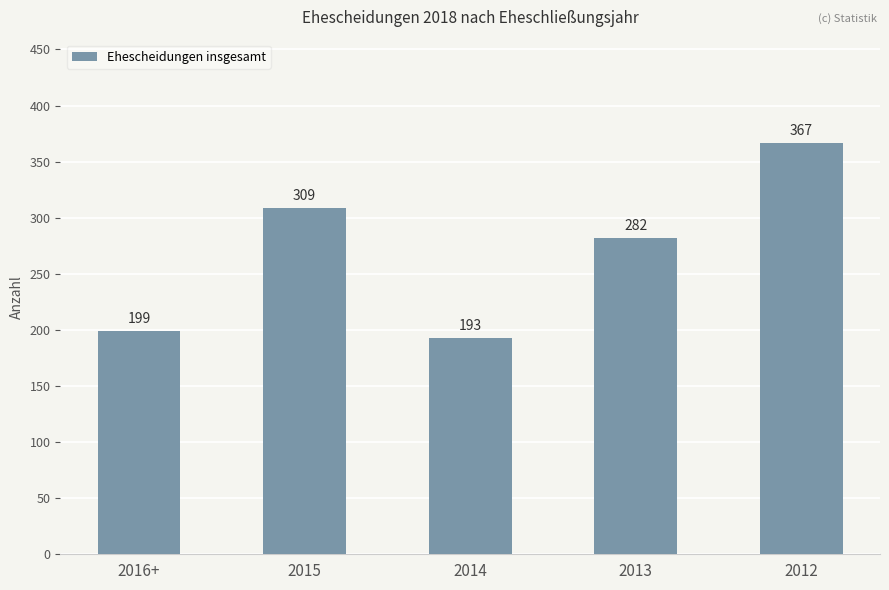

How many distinct data groups are displayed?

1